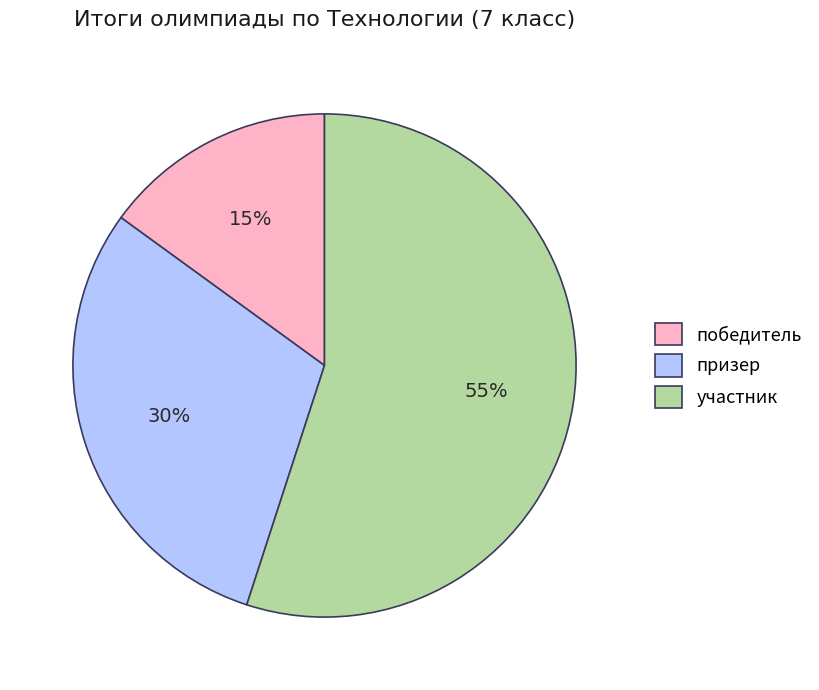

How many slices are in this pie chart?

3